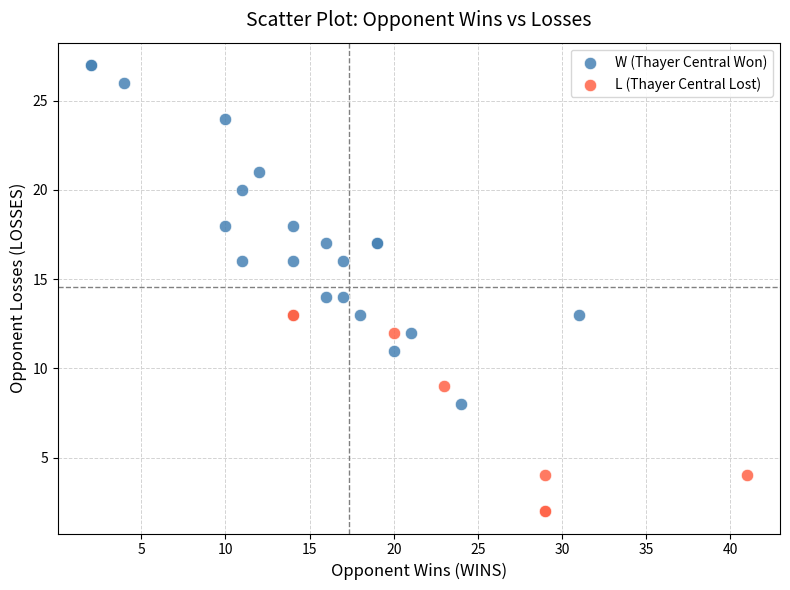

Which series has the largest Y range (max minus min)?

W (Thayer Central Won)